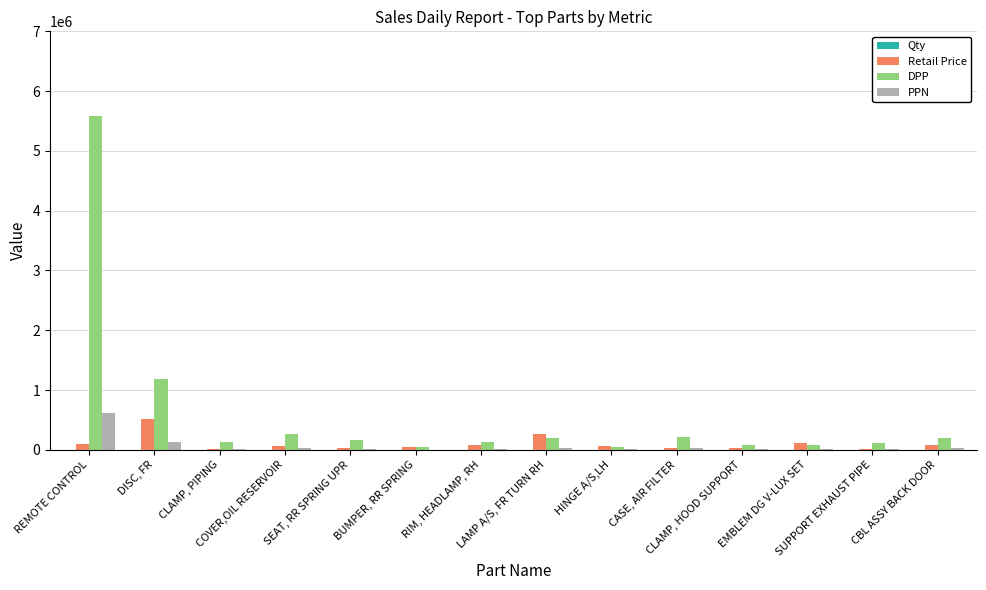

What is the sum of all PPN values?

925885